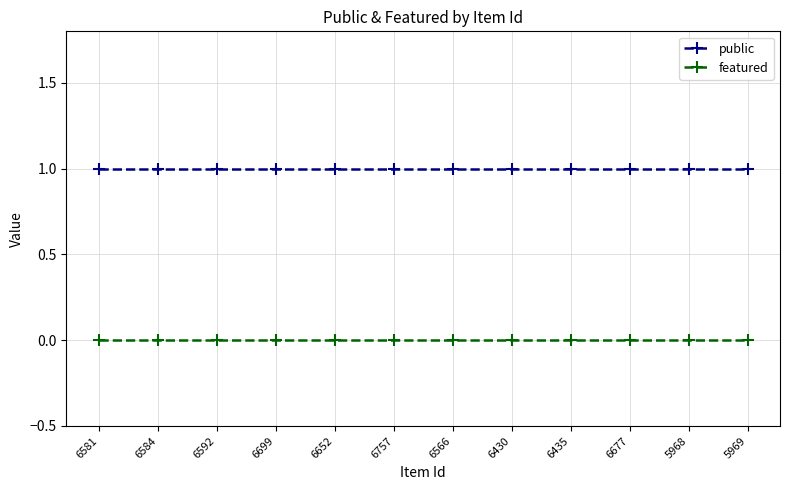

True or false: featured and public intersect in this chart.

False